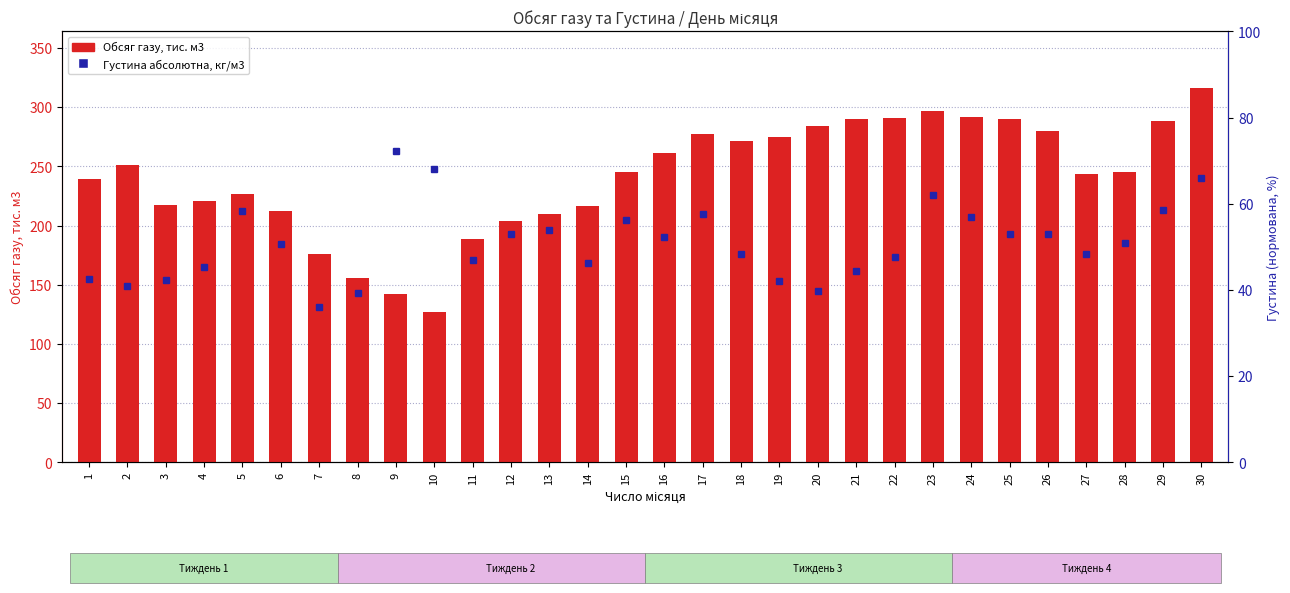

Reading right to left, extract all data points from this chart.

Обсяг газу, тис. м3: 30=316.5	29=288.6	28=245.3	27=243.2	26=280.0	25=290.2	24=291.7	23=297.0	22=290.9	21=290.2	20=283.7	19=275.0	18=271.1	17=277.6	16=260.9	15=245.6	14=216.4	13=209.9	12=204.0	11=188.9	10=127.1	9=142.6	8=155.5	7=176.0	6=212.7	5=226.6	4=221.2	3=217.3	2=250.8	1=239.3
Густина абсолютна, кг/м3: 30=66.0	29=58.7	28=51.0	27=48.3	26=53.0	25=53.0	24=57.0	23=62.0	22=47.7	21=44.3	20=39.7	19=42.0	18=48.3	17=57.7	16=52.3	15=56.3	14=46.3	13=54.0	12=53.0	11=47.0	10=68.0	9=72.3	8=39.3	7=36.0	6=50.7	5=58.3	4=45.3	3=42.3	2=41.0	1=42.7